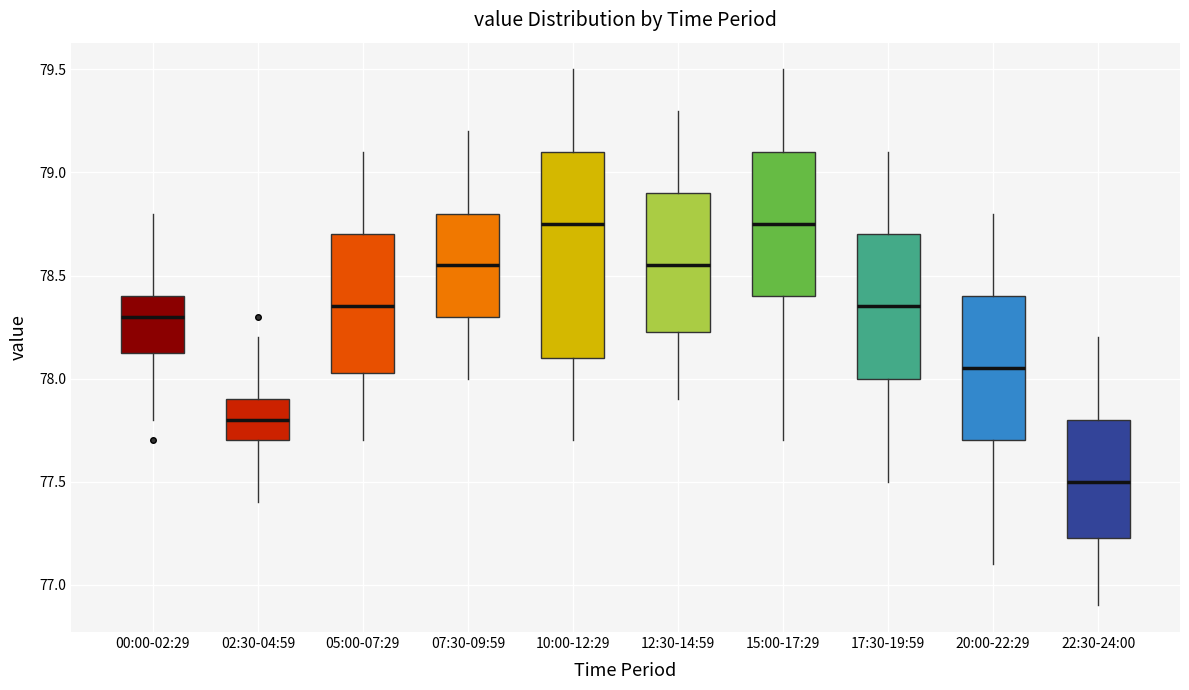

Comparing the boxes themselves (not the whiskers), which one is the tallest?

10:00-12:29